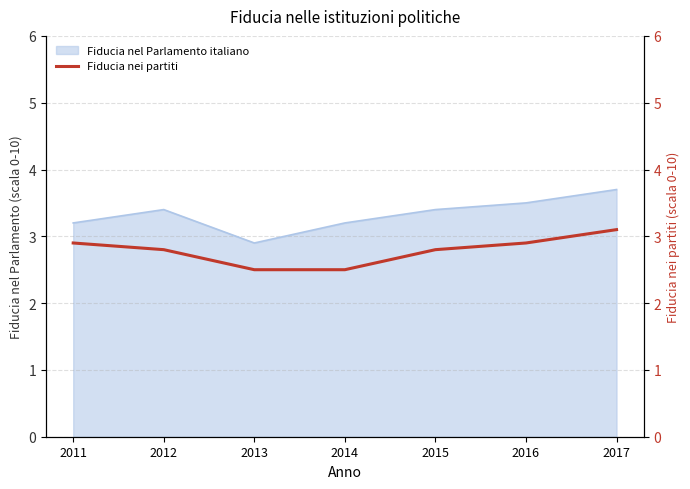

The value of Fiducia nel Parlamento italiano at 2012 is 4.8. True or false?

False